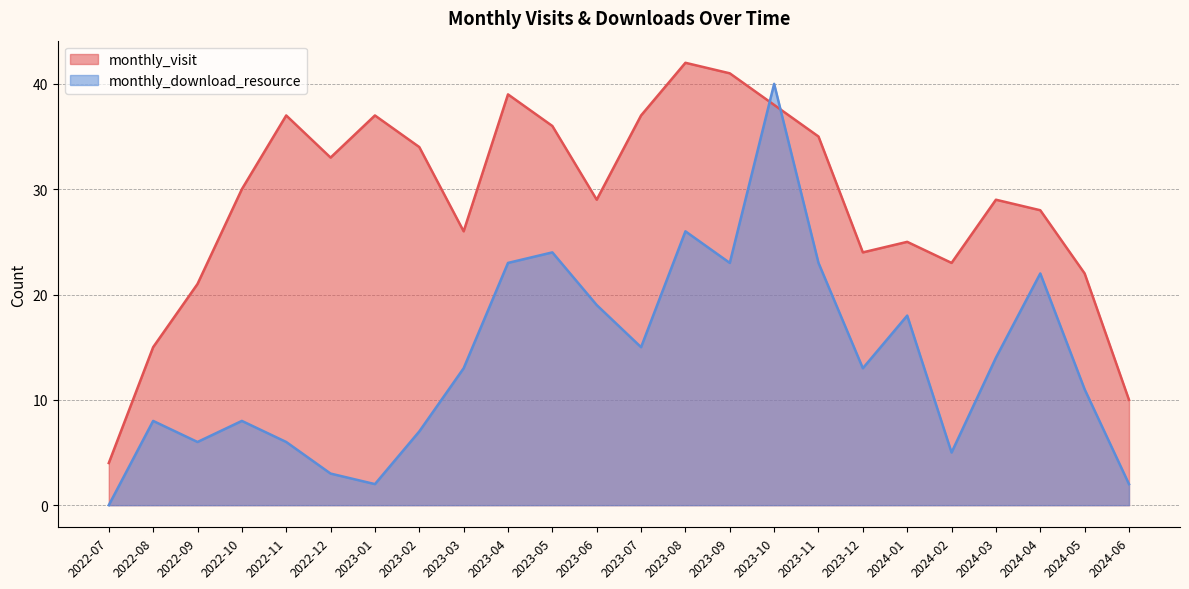

What is the label of the 22nd point from the right?

2022-09